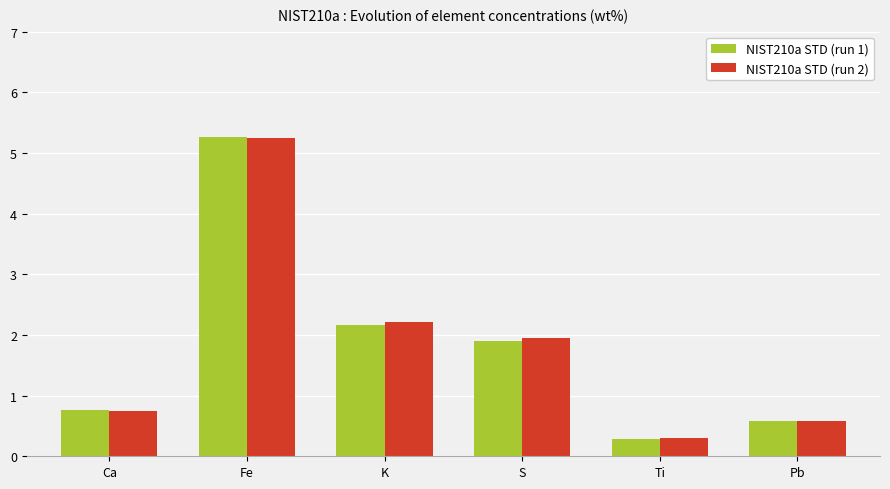

Read the NIST210a STD (run 1) value at Ti.

0.3